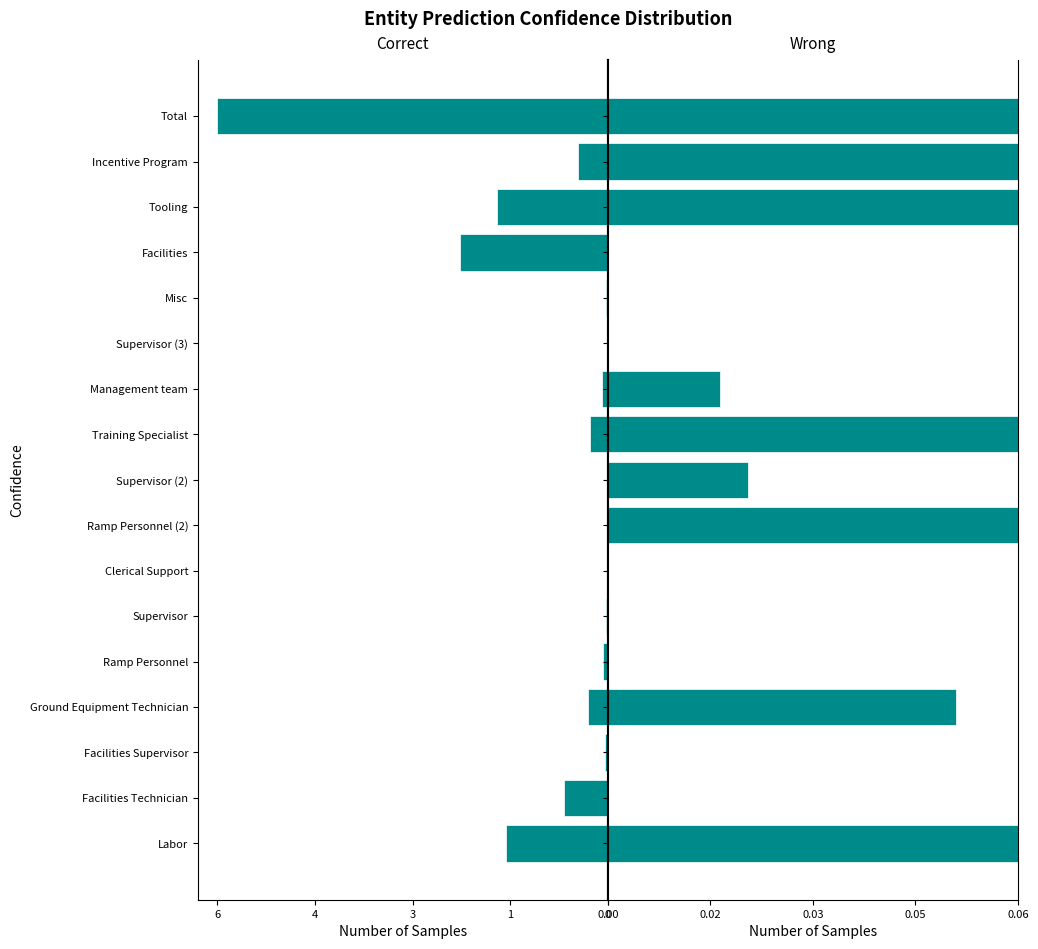

Is it true that 2012 Q1 equals 130497.4 at Facilities?

False